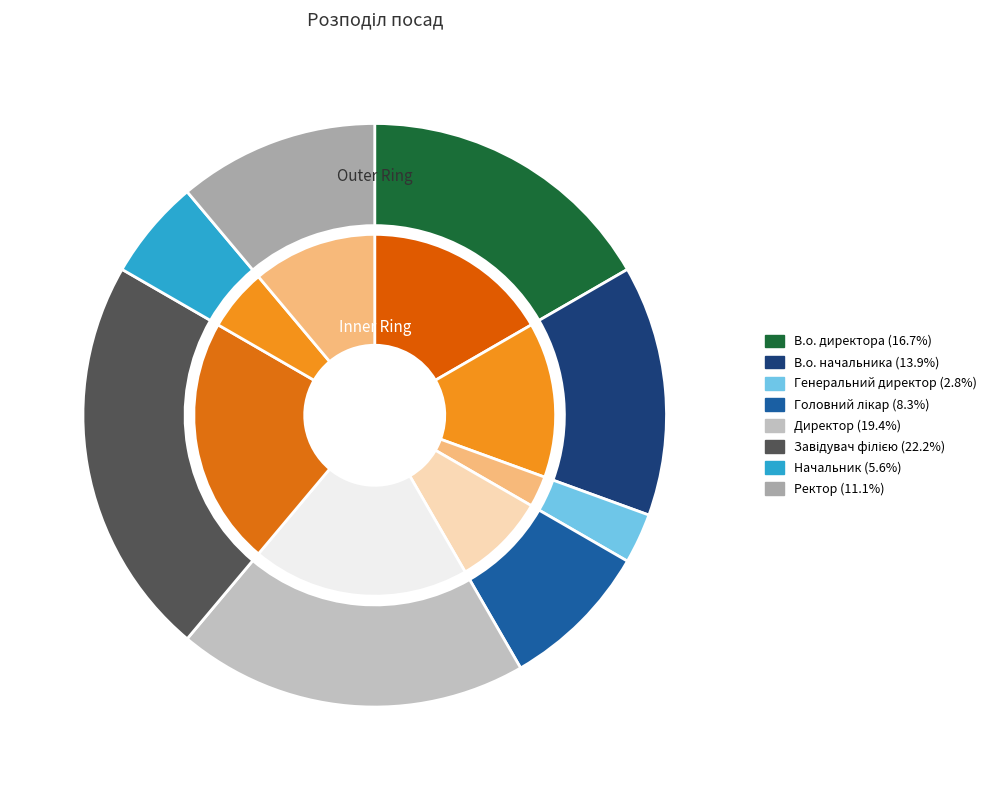

Which category has the biggest portion of the pie?

Завідувач філією